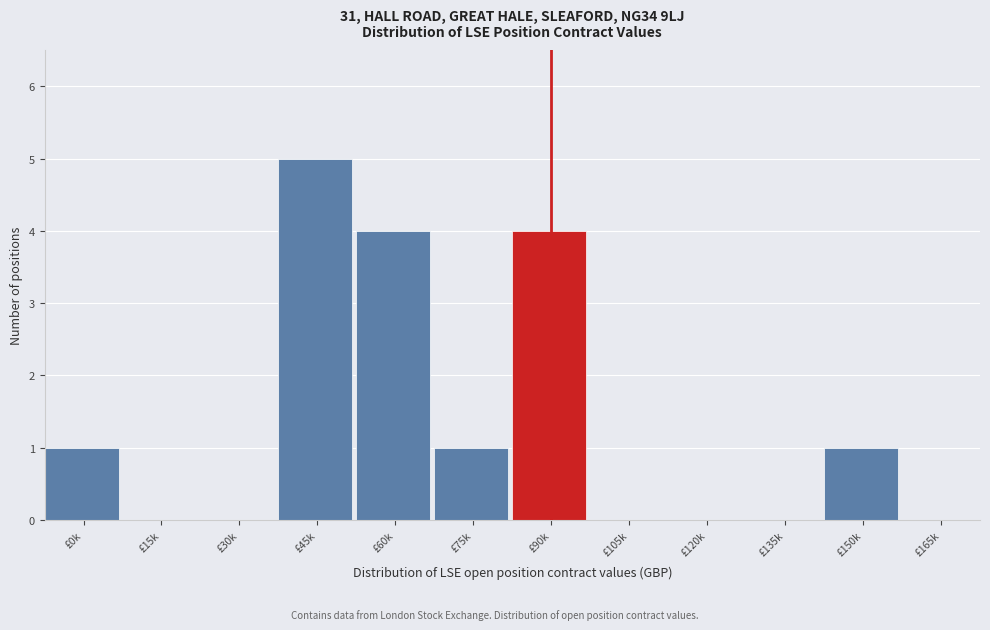

Reading left to right, what are all the values shown in this chart?

£0k=1	£15k=0	£30k=0	£45k=5	£60k=4	£75k=1	£90k=4	£105k=0	£120k=0	£135k=0	£150k=1	£165k=0